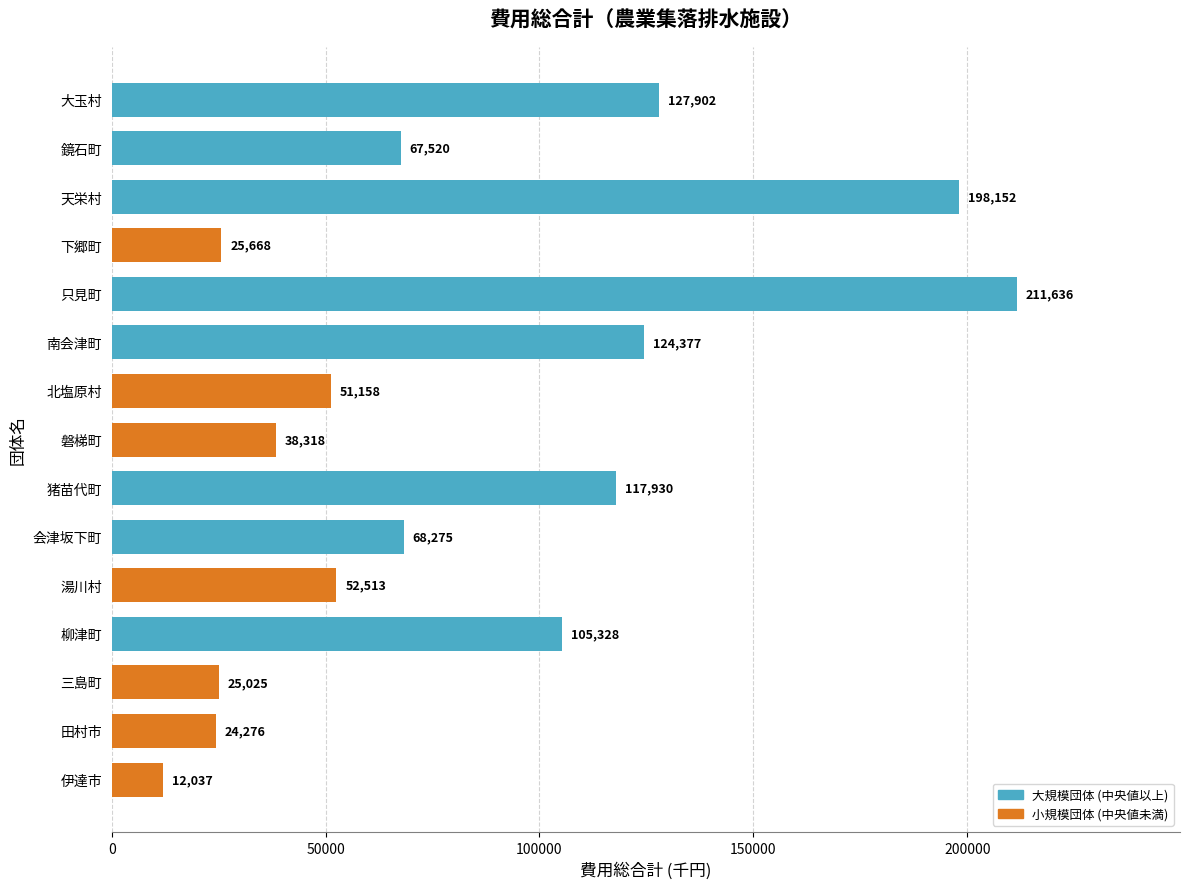

The value at 大玉村 is 58091. True or false?

False